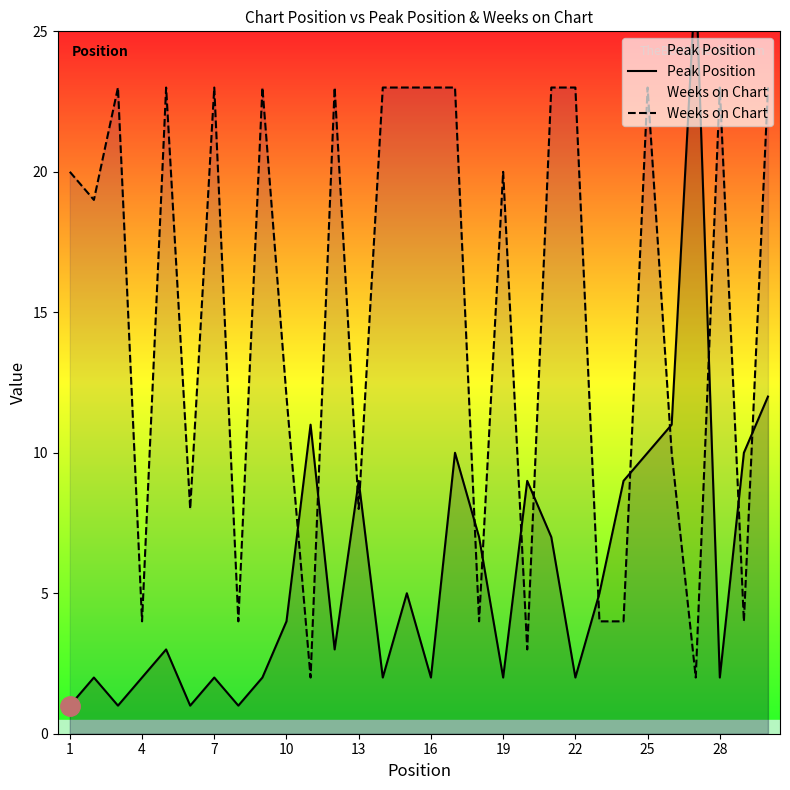

How many values in the Peak Position series are below 4?

15